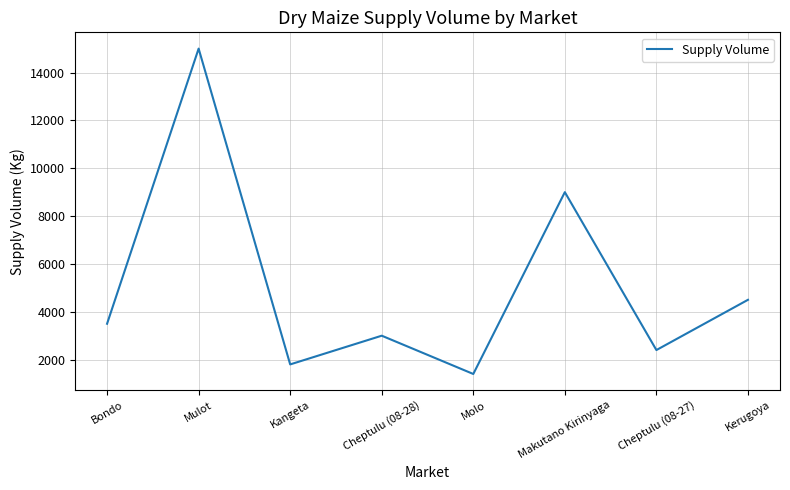

Reading left to right, what are all the values shown in this chart?

Bondo=3500	Mulot=15000	Kangeta=1800	Cheptulu (08-28)=3000	Molo=1400	Makutano Kirinyaga=9000	Cheptulu (08-27)=2400	Kerugoya=4500